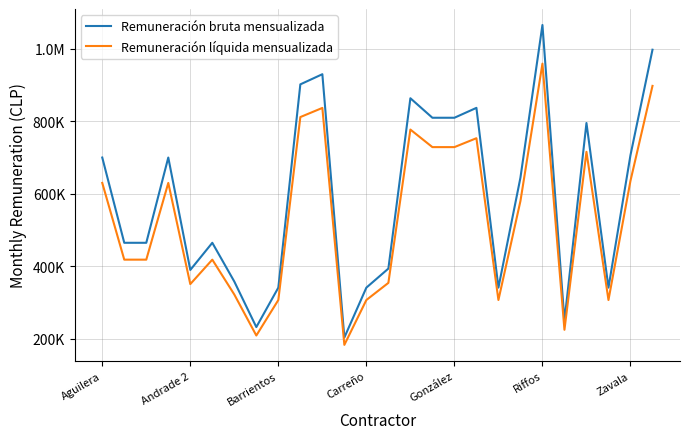

Does the chart display data point markers on the line(s)?

No